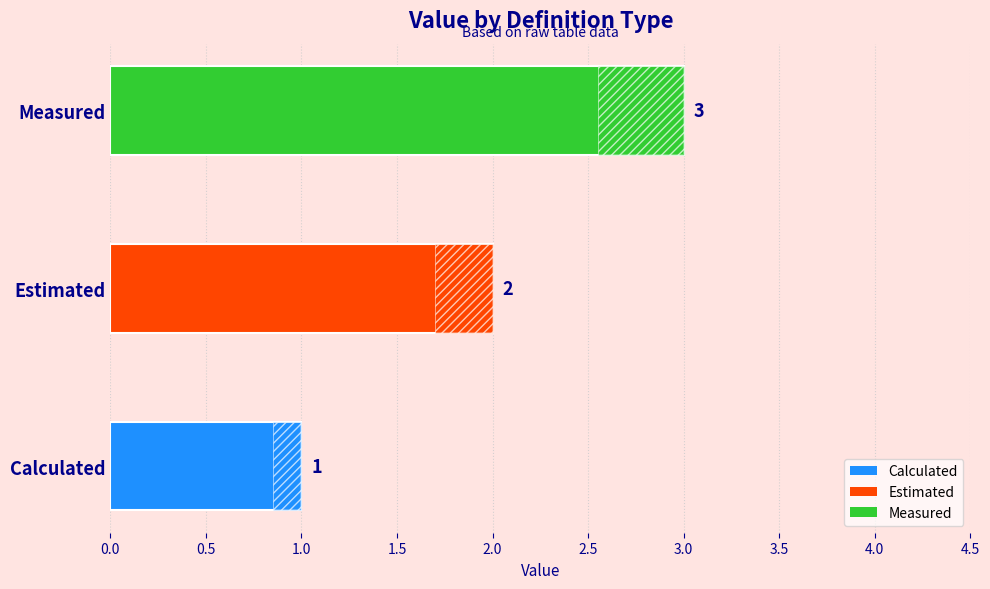

What position from the left is Estimated?

2